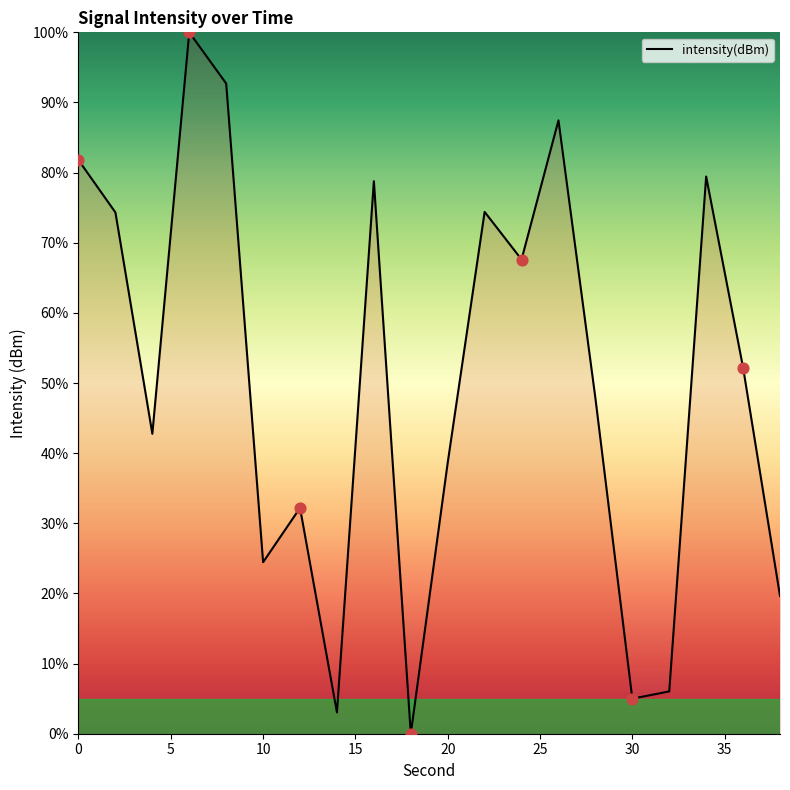

What is the maximum value shown in the chart?

100.0